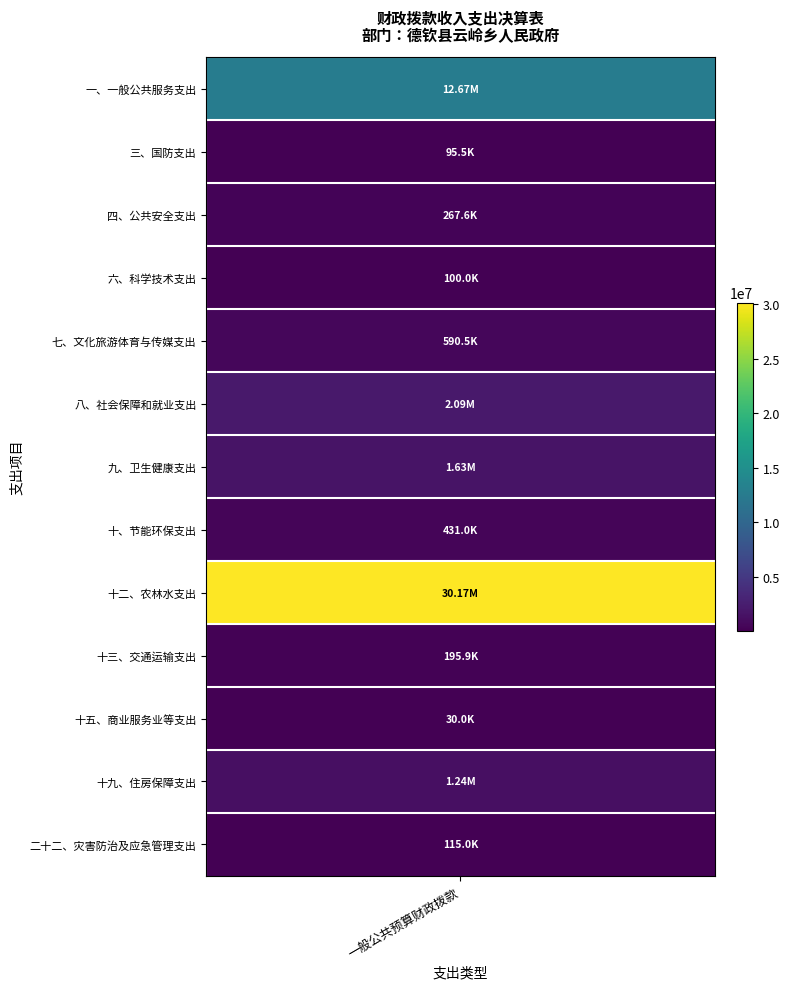

What is the difference between the values at 一、一般公共服务支出 and 三、国防支出?

12574311.3